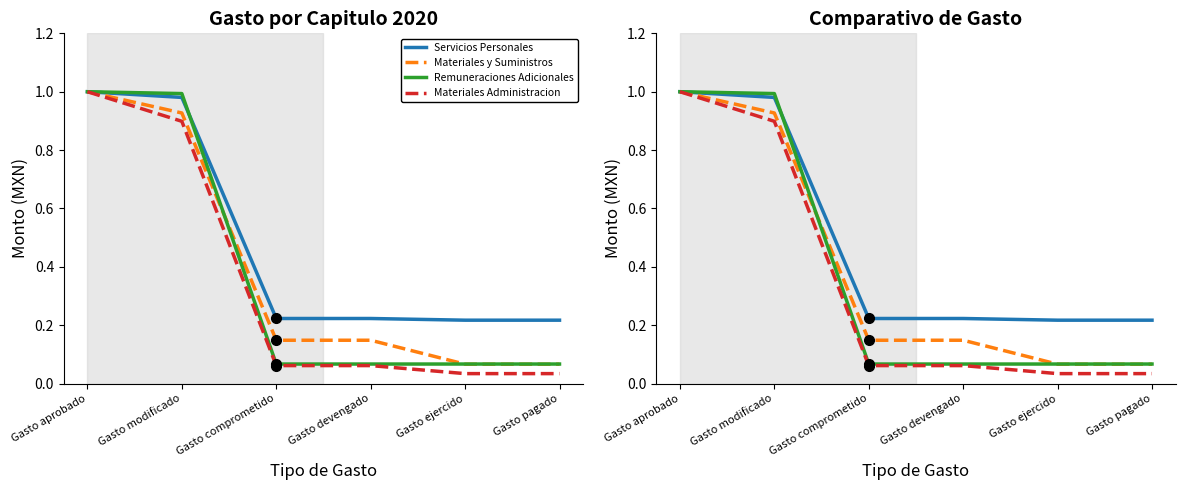

What is the spread (max minus min) of values at Gasto modificado?

0.1